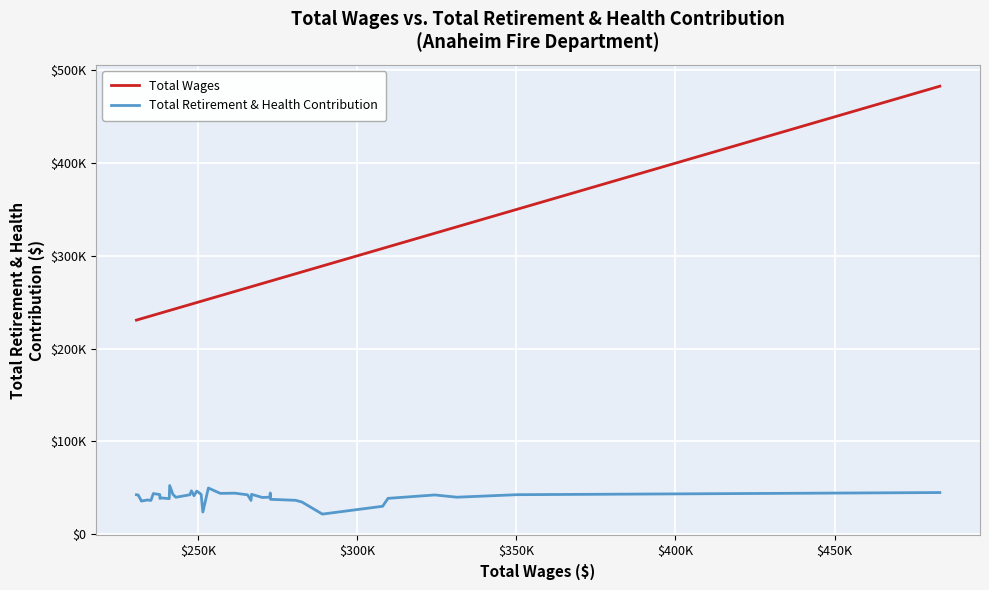

True or false: Total Wages and Total Retirement & Health Contribution intersect in this chart.

False